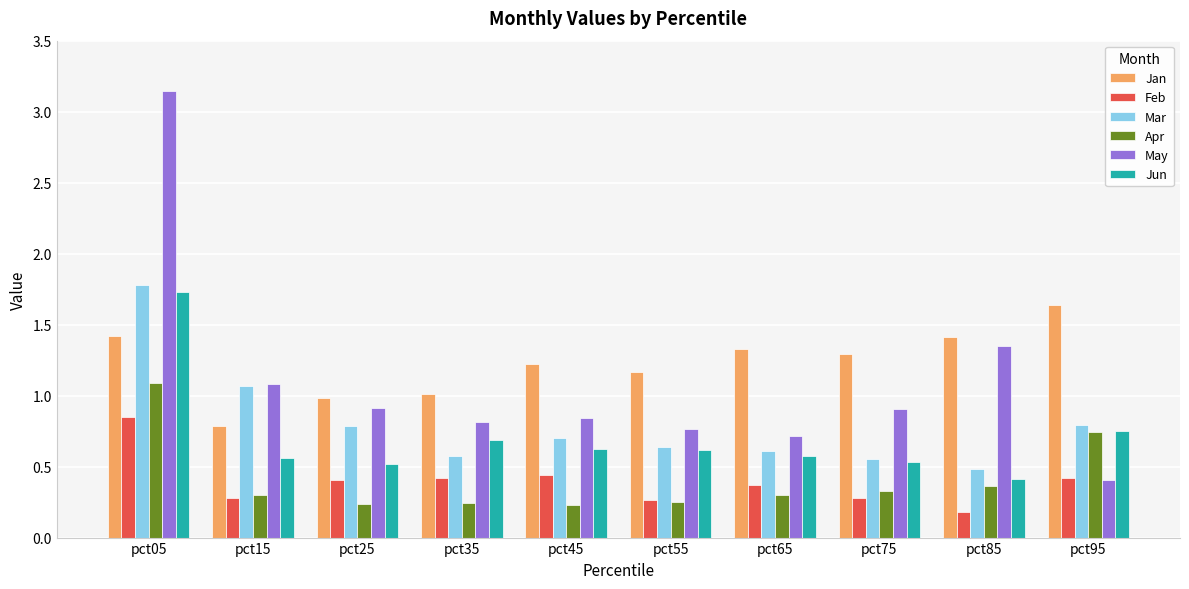

Is it true that Apr equals 0.1 at pct15?

False